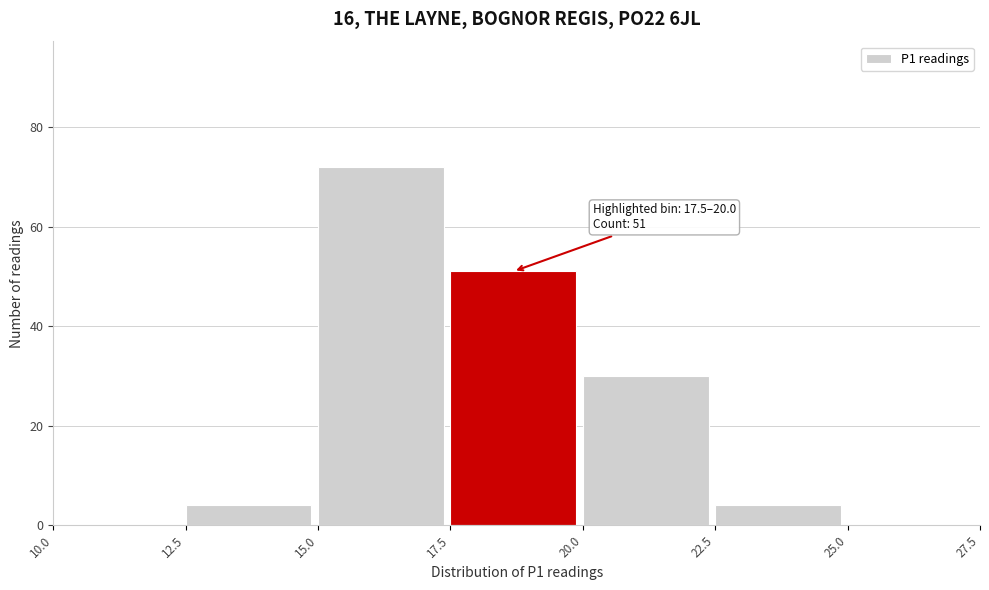

Which range on the x-axis has the tallest bar?

15.0 to 17.5